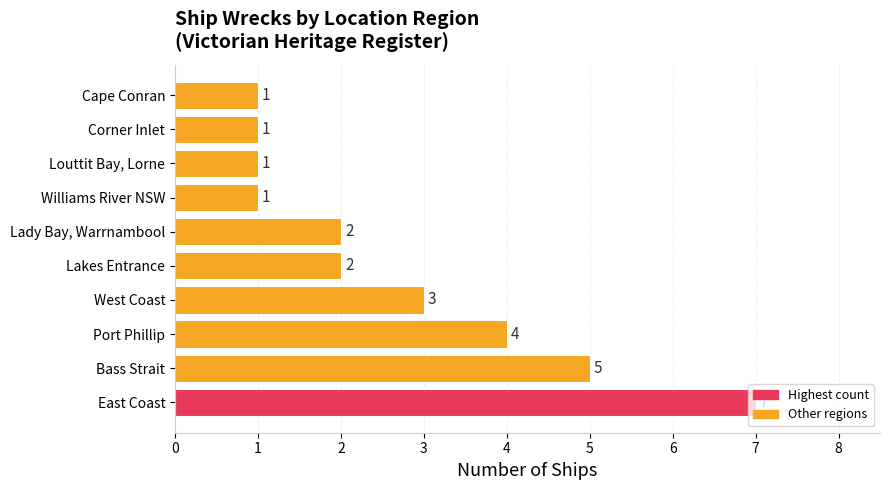

Where is the data nearest to the value 4?

Port Phillip